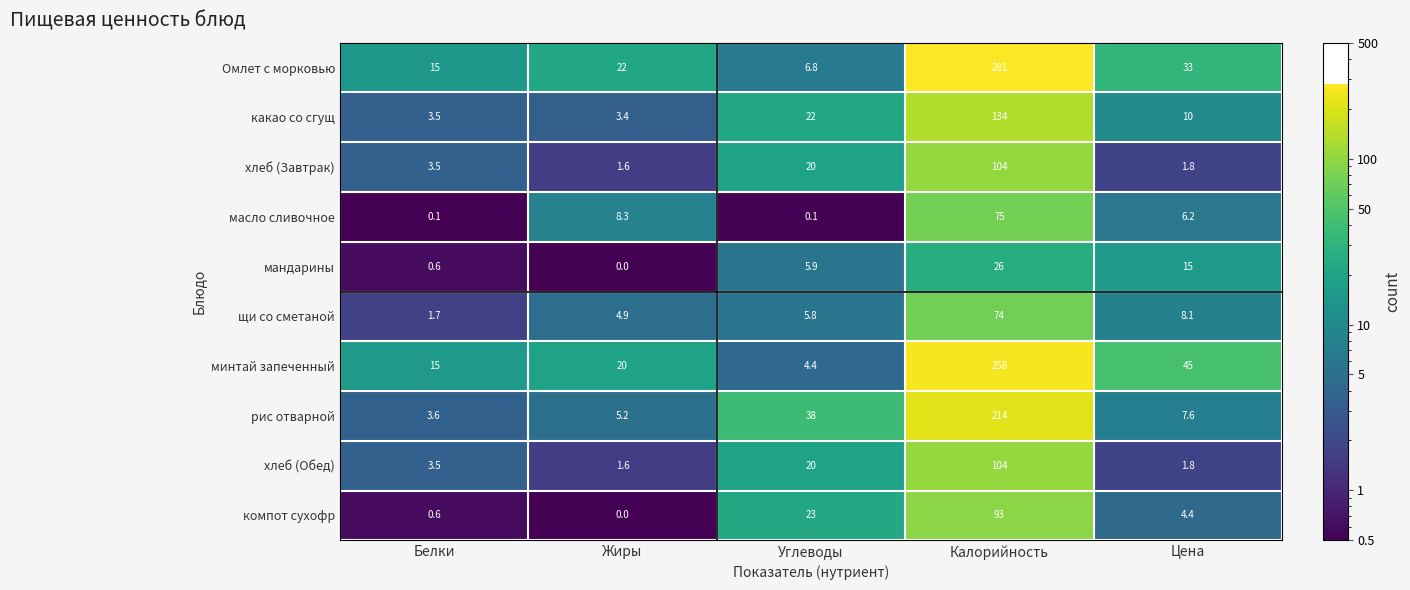

List the labels in order of какао со сгущ value, smallest first.

Жиры, Белки, Цена, Углеводы, Калорийность